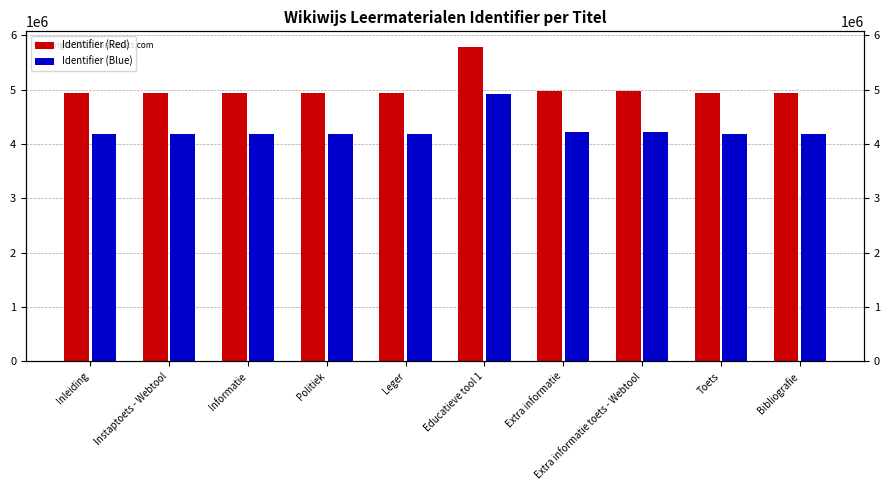

What is the spread (max minus min) of values at Extra informatie toets - Webtool?

745543.0